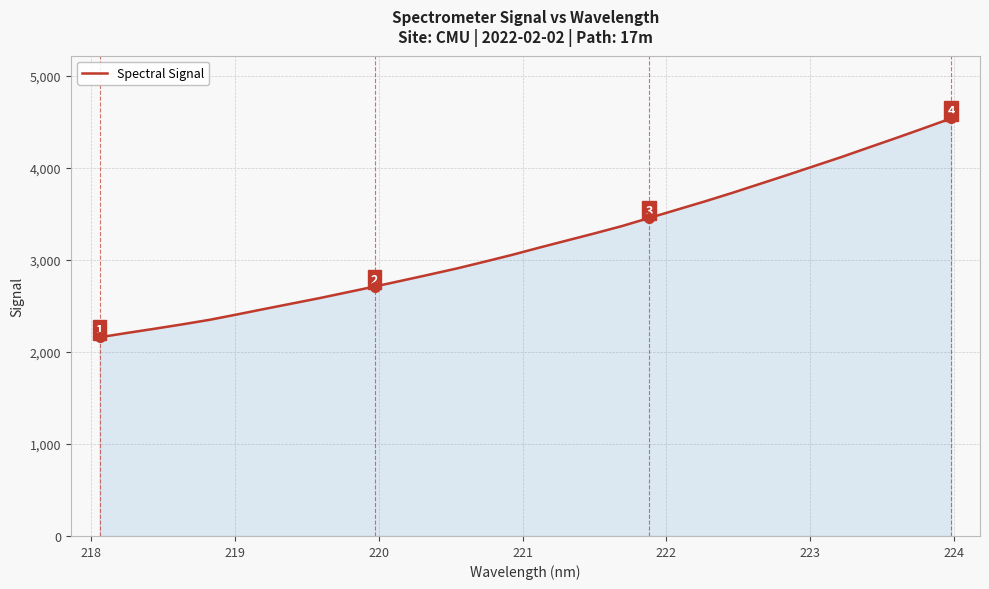

What is the maximum value shown in the chart?

4538.8